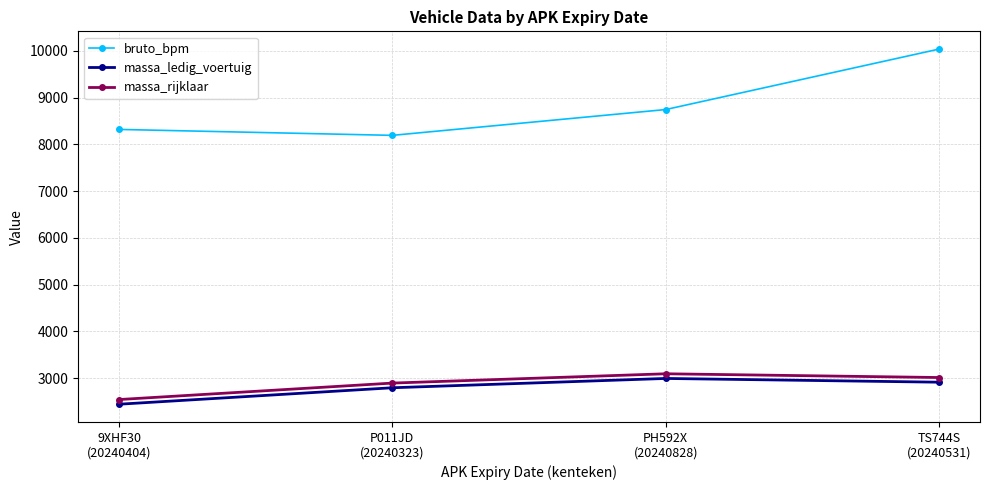

Is the value of massa_rijklaar at 9XHF30
(20240404) greater than the value of bruto_bpm at TS744S
(20240531)?

No